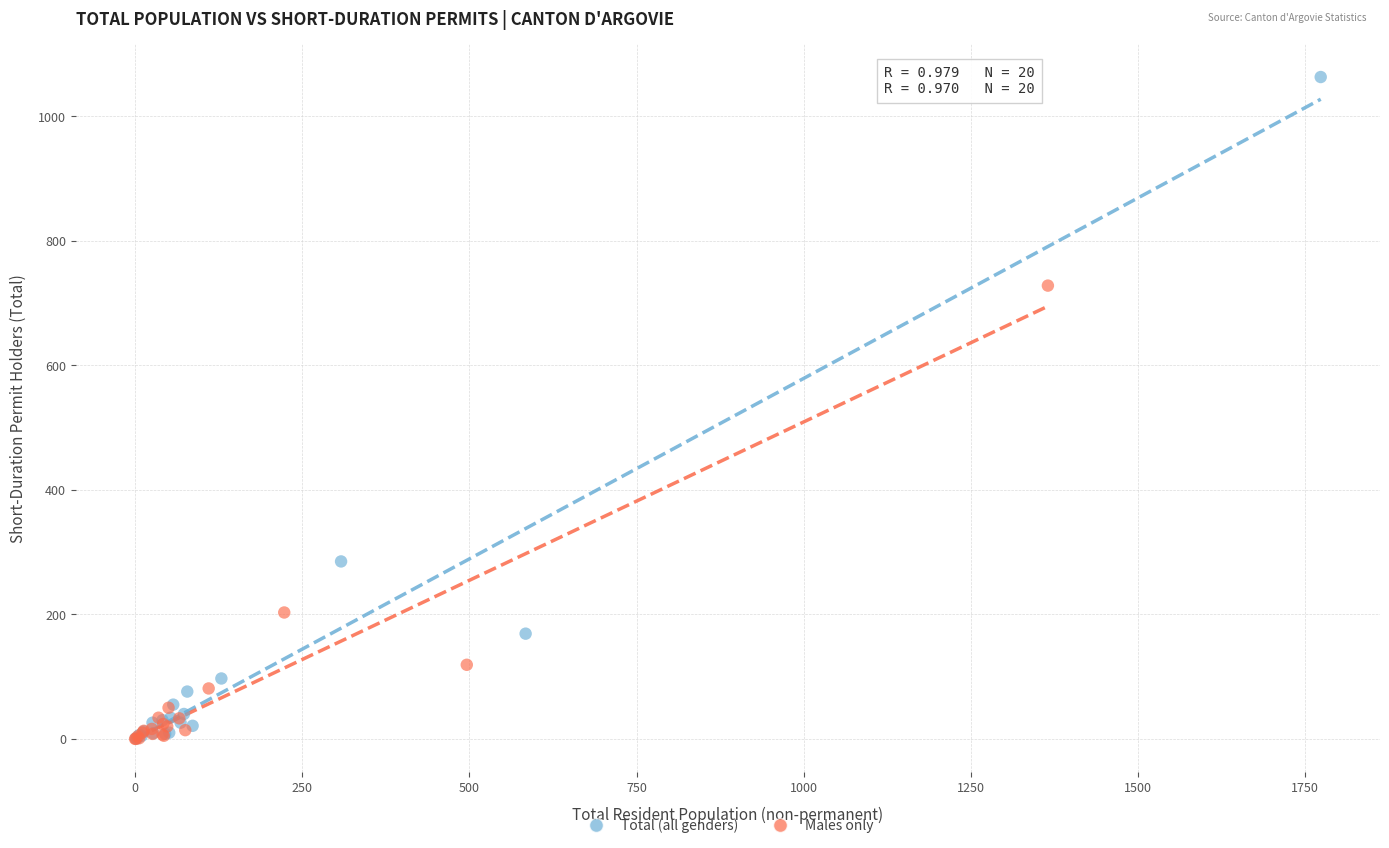

Which series has the widest spread of Y values?

Total (all genders)